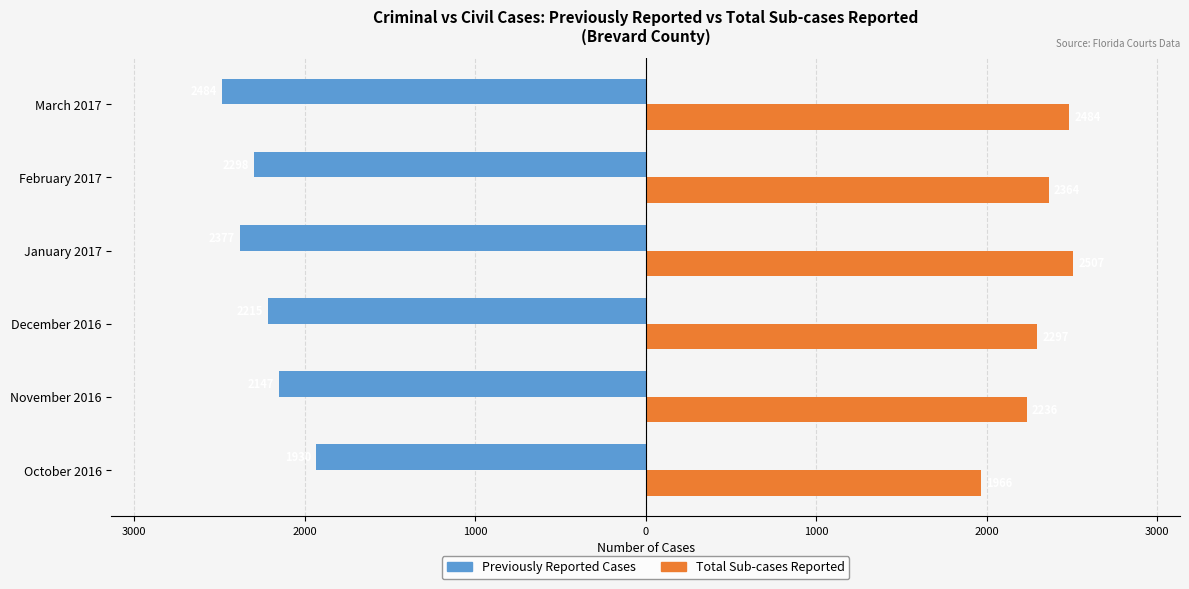

Which series has the widest spread of values?

Previously Reported Cases